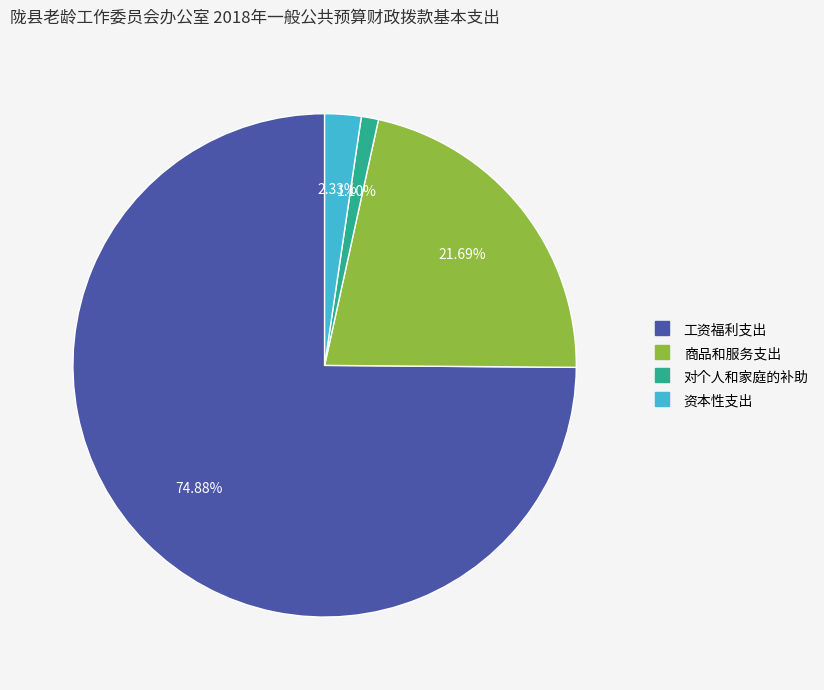

Count the number of slices in the pie.

4